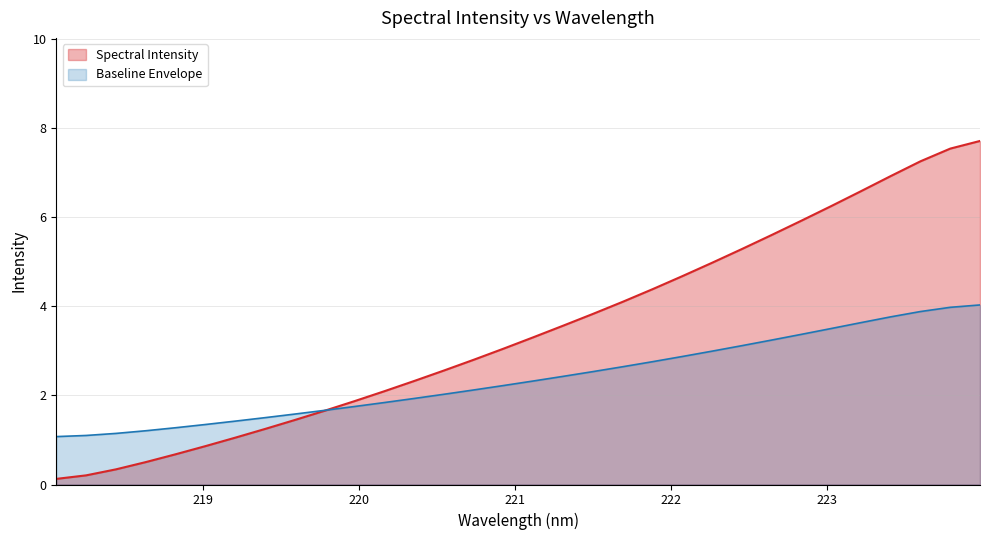

What value does the data have at 218.442?

0.3